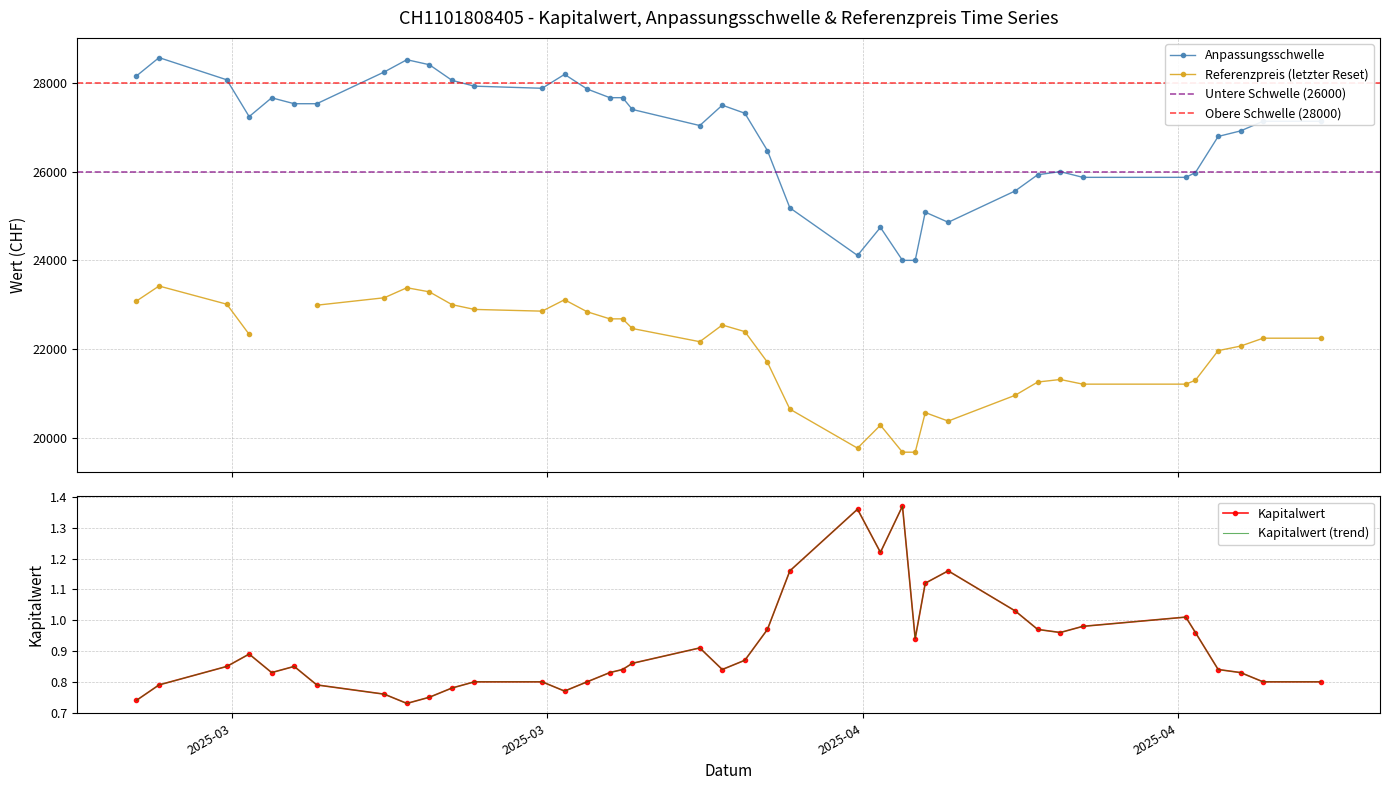

List the series in order of their overall mean, lowest first.

Kapitalwert, Referenzpreis, Anpassungsschwelle